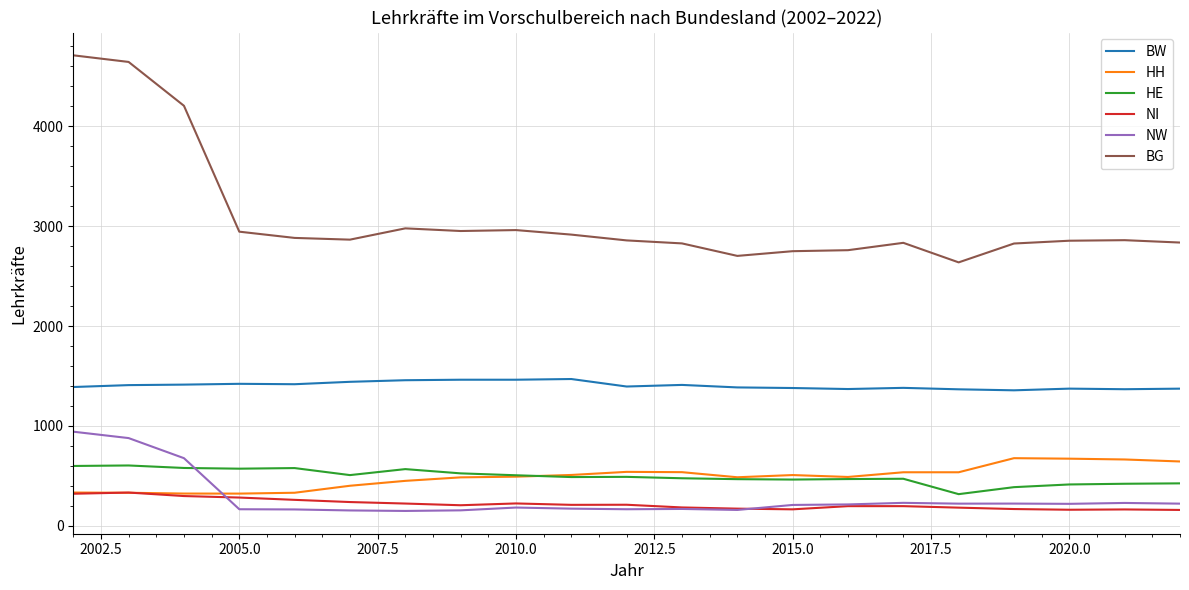

True or false: BG and HH cross at least once.

False